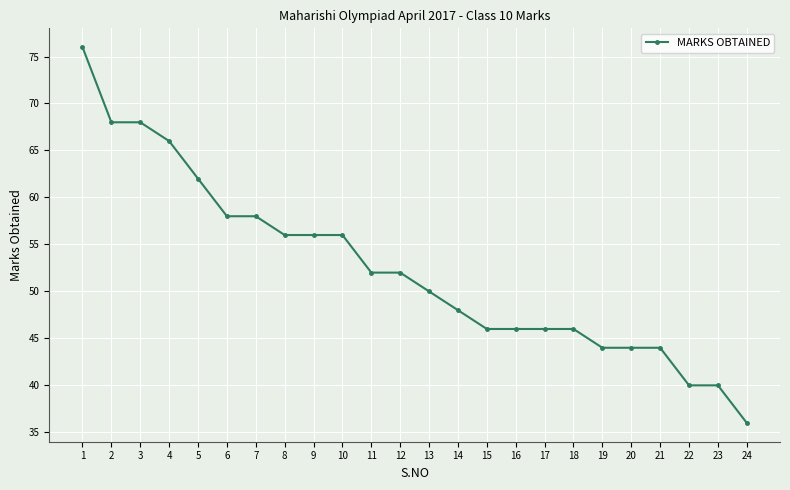

What is the sum of the values at 14 and 12?

100